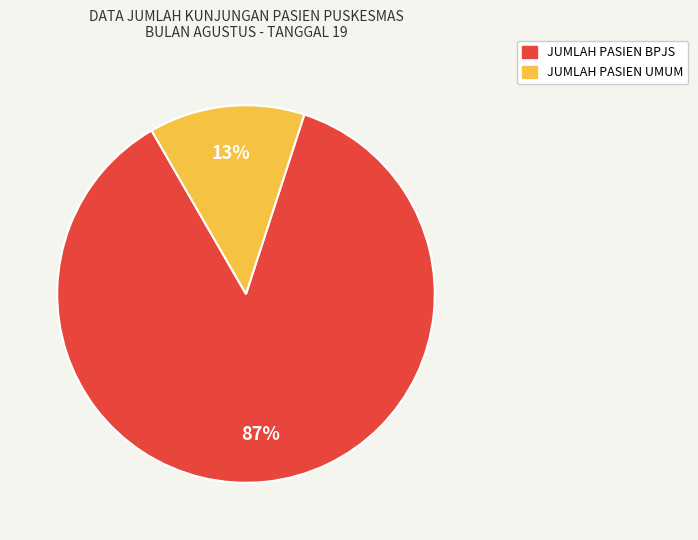

The JUMLAH PASIEN BPJS slice represents 87% of the pie. True or false?

True